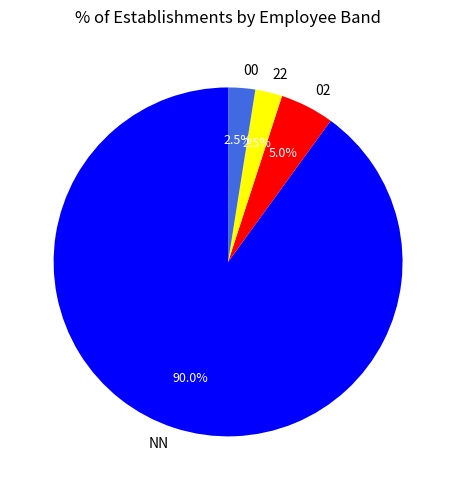

Which slice is the largest?

NN